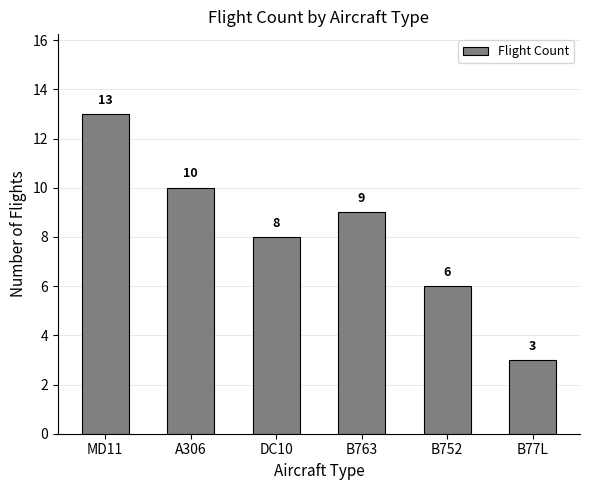

Which category has the lowest value across all series?

B77L